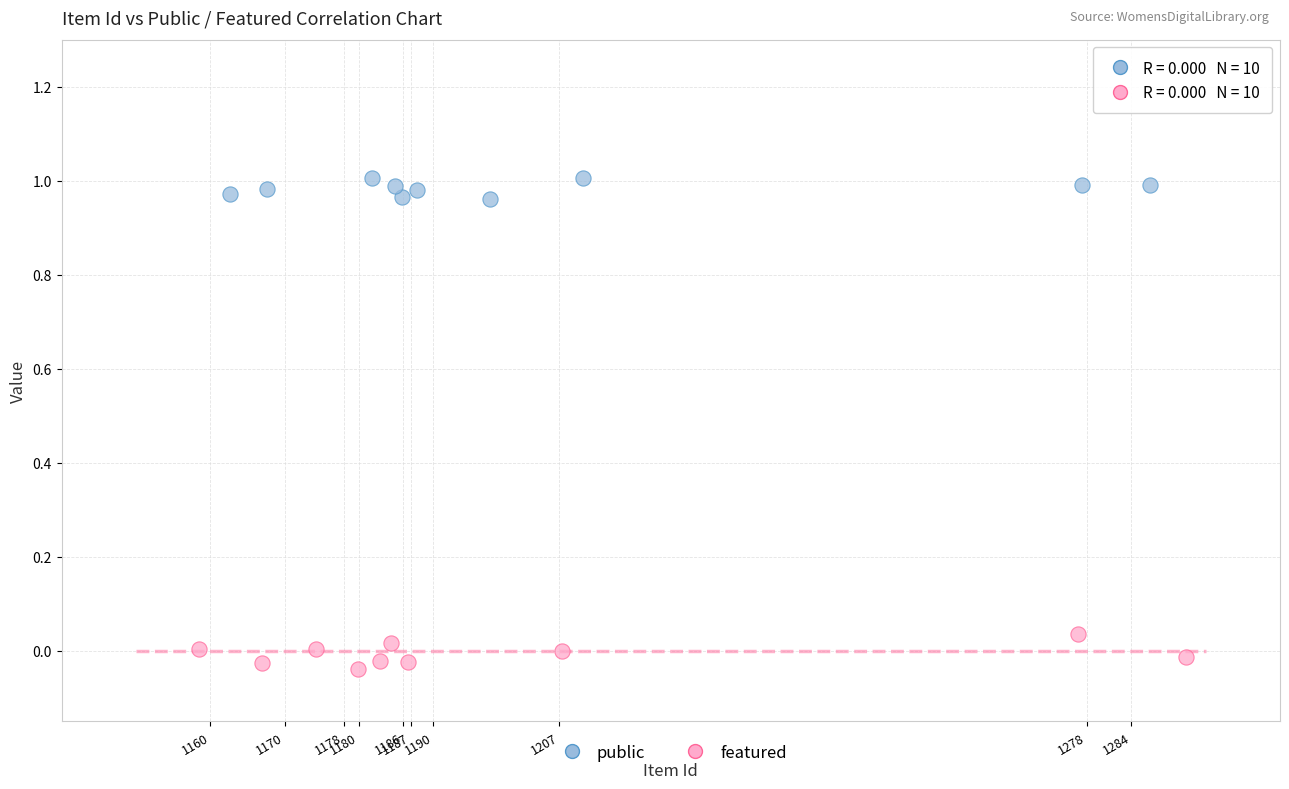

Which series reaches the minimum Y coordinate?

featured